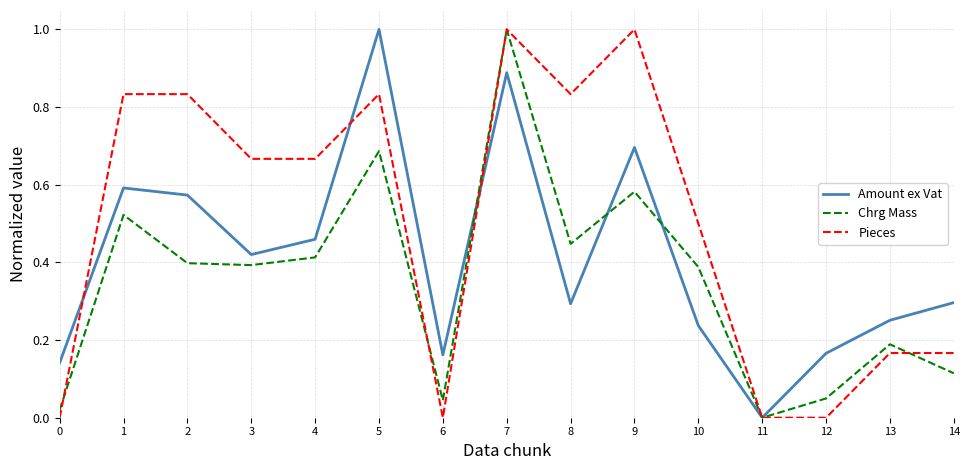

How many lines are shown in the chart?

3